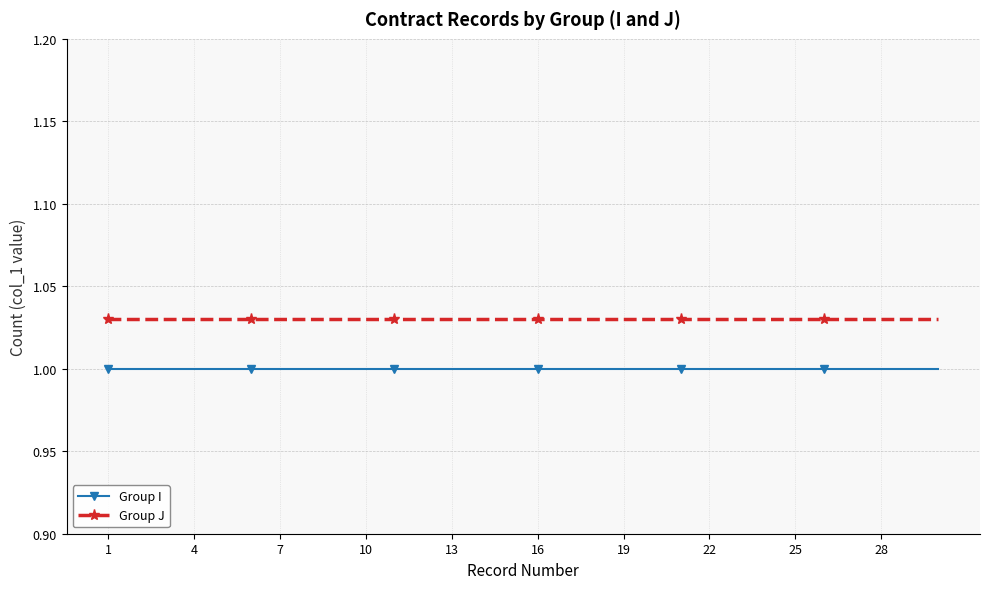

List the series in order of their peak value, lowest first.

Group I, Group J